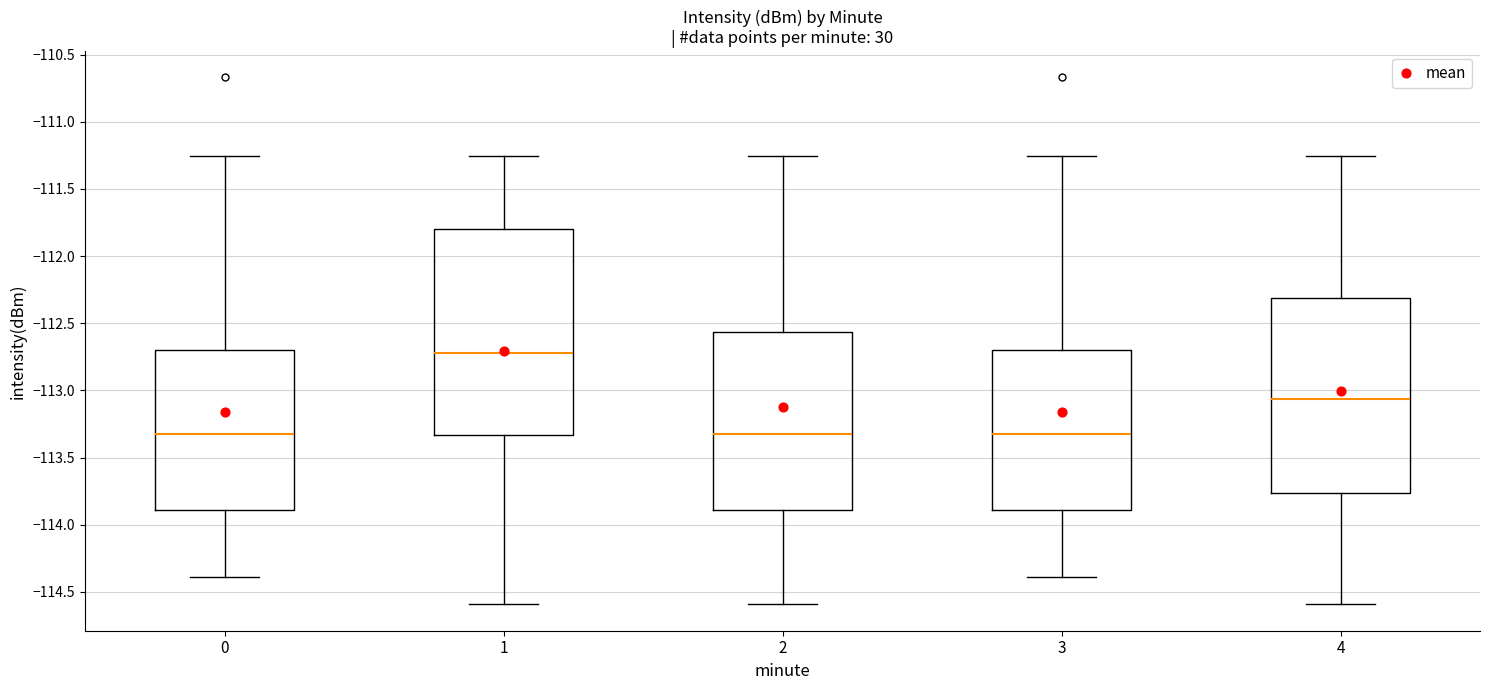

Reading left to right, transcribe this box plot: for each box, give where its median line is, the range the box spans, and where its two whiskers end, as read against the y-axis. The values are not printed on the chart, so give them approximately, as read against the axis.

0: median -113.30, box -113.90 to -112.70, whiskers -114.40 to -111.25
1: median -112.70, box -113.35 to -111.80, whiskers -114.60 to -111.25
2: median -113.30, box -113.90 to -112.55, whiskers -114.60 to -111.25
3: median -113.30, box -113.90 to -112.70, whiskers -114.40 to -111.25
4: median -113.05, box -113.75 to -112.30, whiskers -114.60 to -111.25